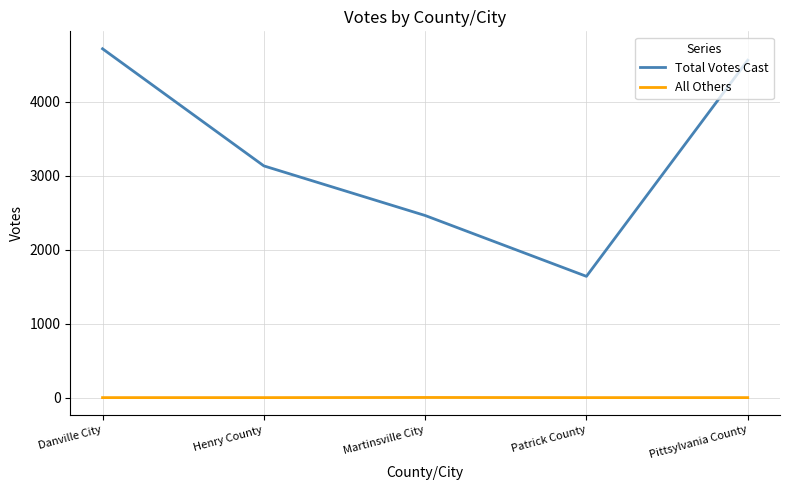

Which category has the lowest value in the Total Votes Cast series?

Patrick County